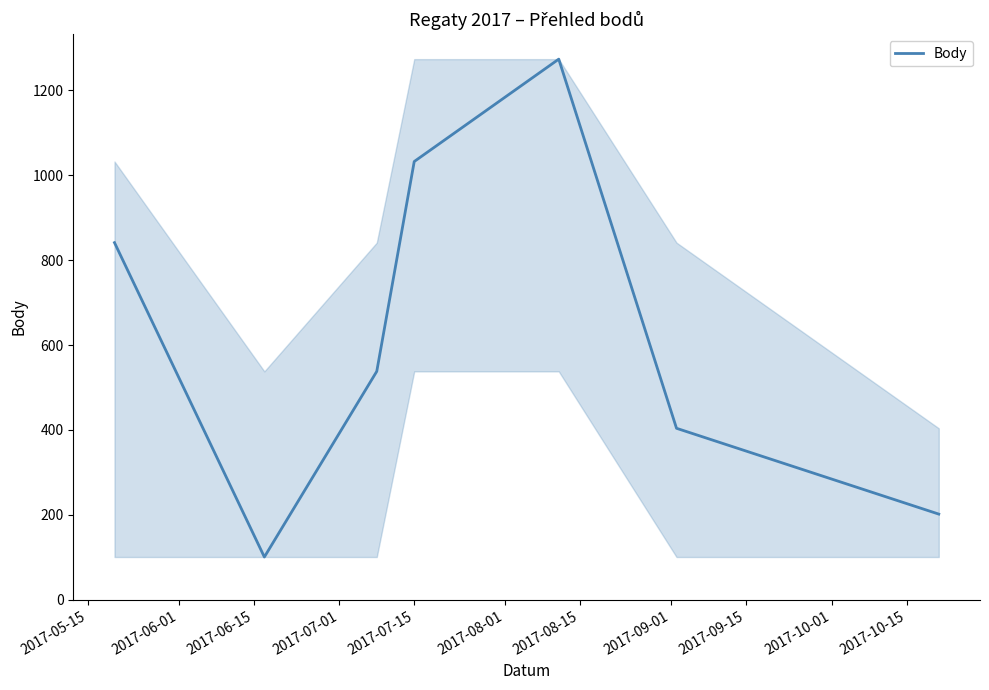

What is the minimum value shown in the chart?

101